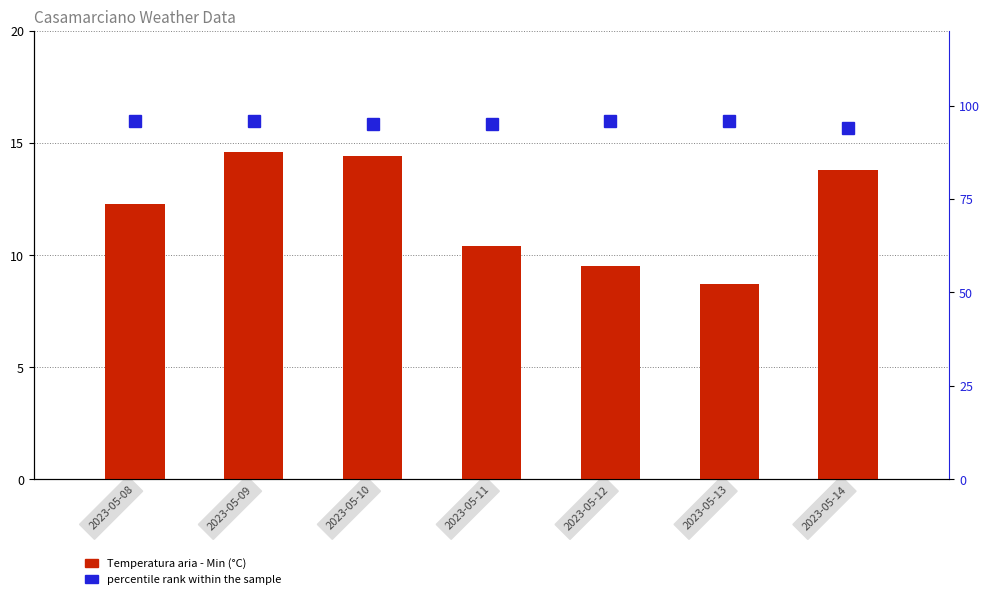

What is the spread (max minus min) of values at 2023-05-14?

80.2